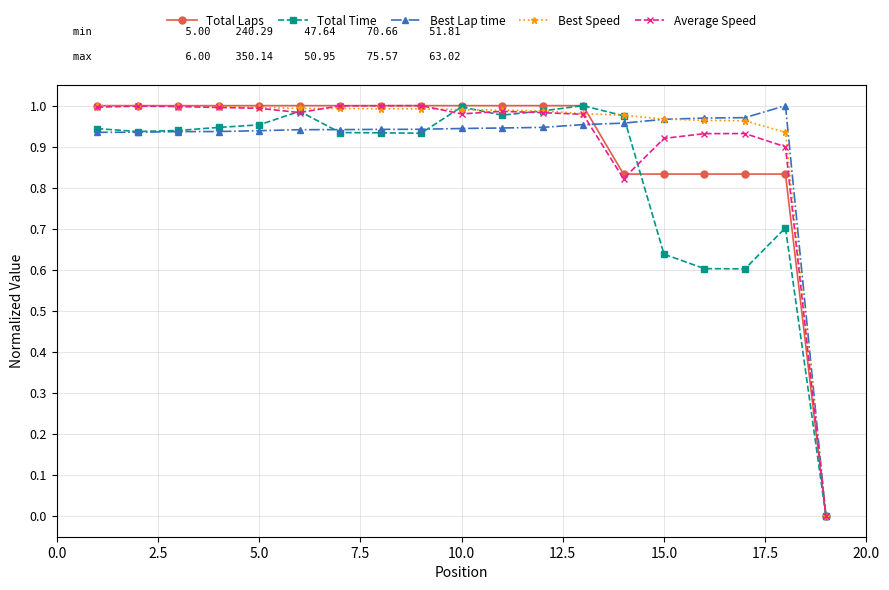

What is the highest value of the Average Speed series?

1.0